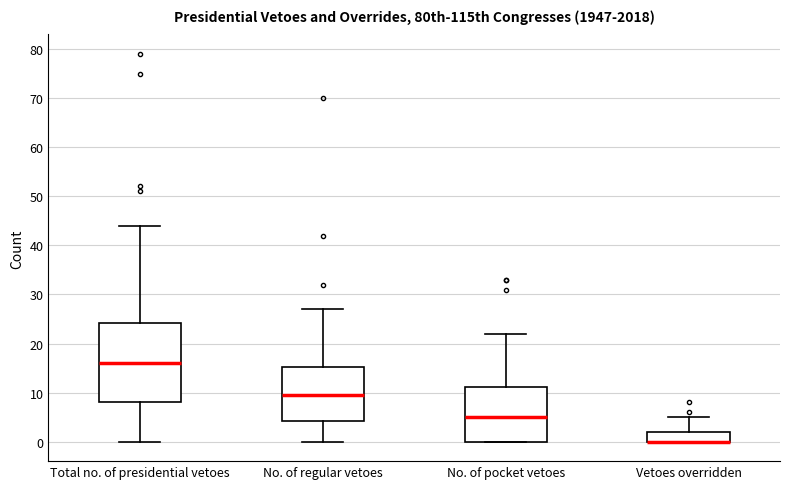

Which box is the tallest, from its lower edge to its upper edge?

Total no. of presidential vetoes